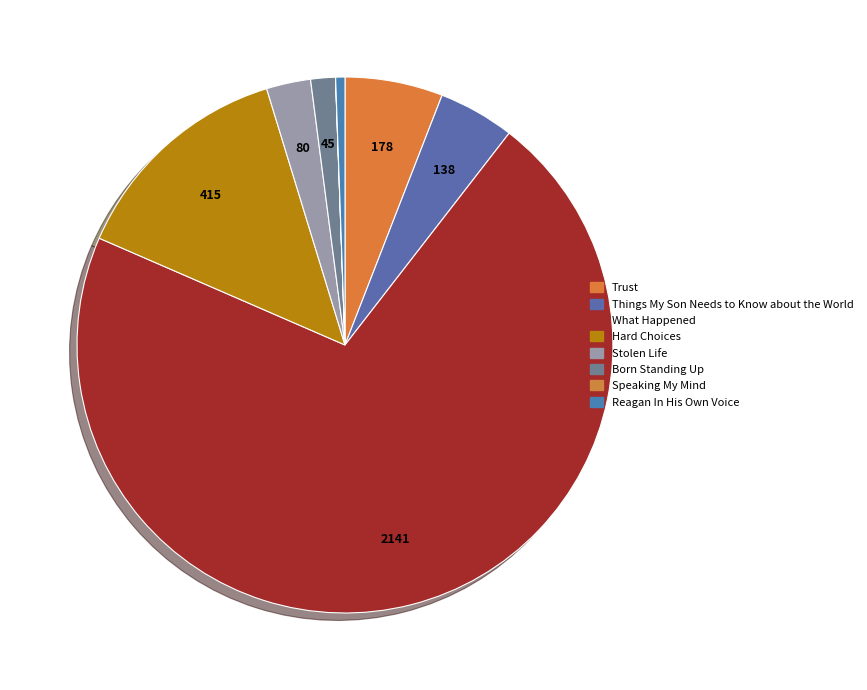

Which category has the smallest portion of the pie?

Speaking My Mind